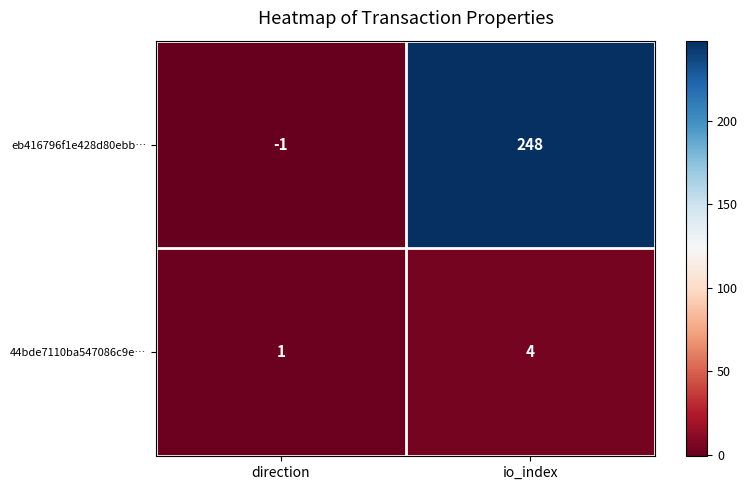

Is it true that 44bde7110ba547086c9e… equals 4 at io_index?

True